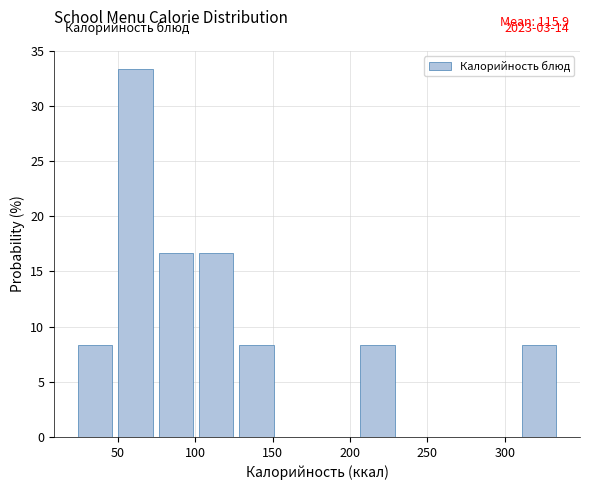

Over which range of the x-axis is the bar tallest?

50 to 75